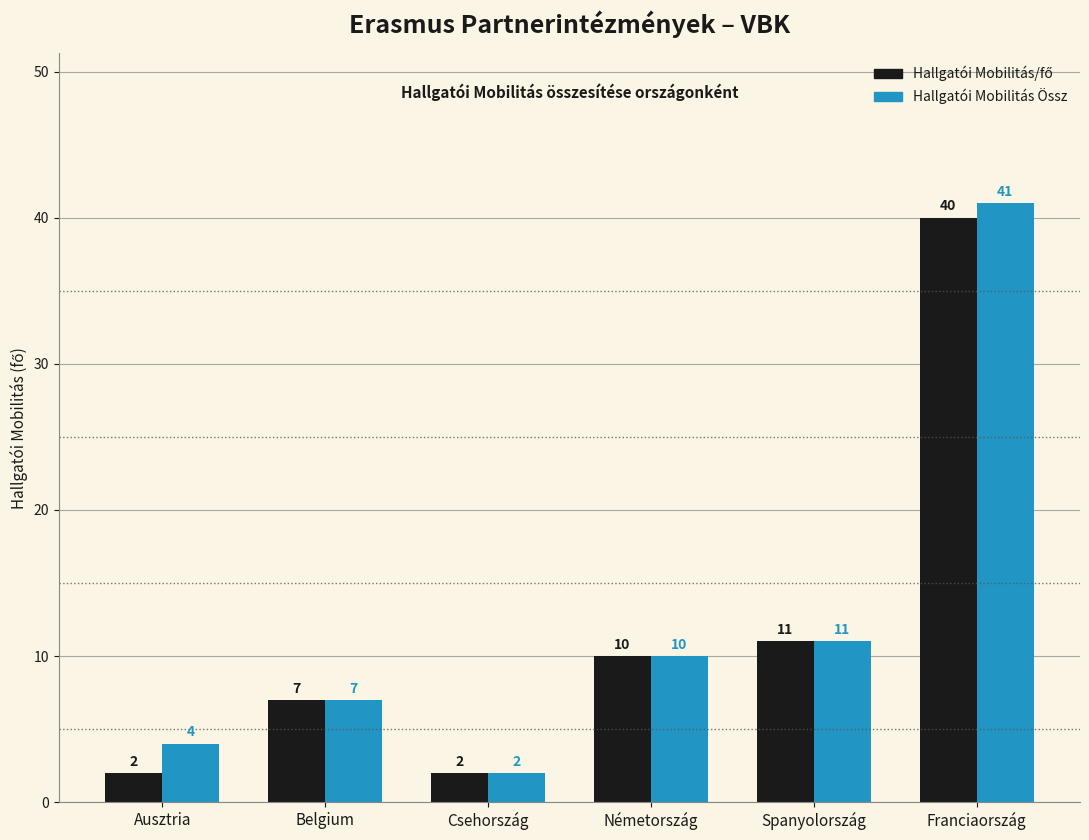

At which label does Hallgatói Mobilitás Össz reach its peak?

Franciaország